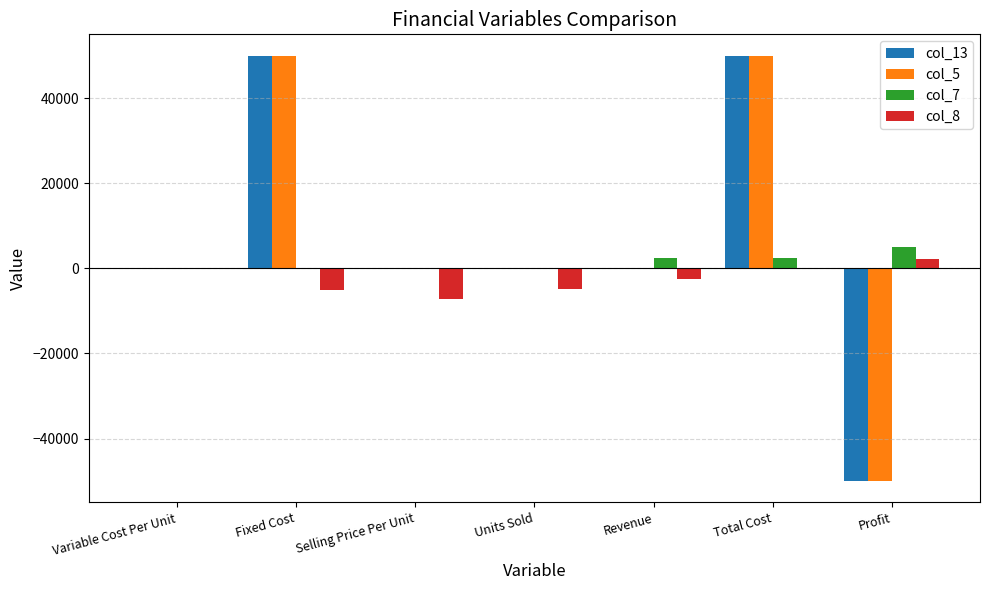

The value of col_5 at Units Sold is 0. True or false?

True